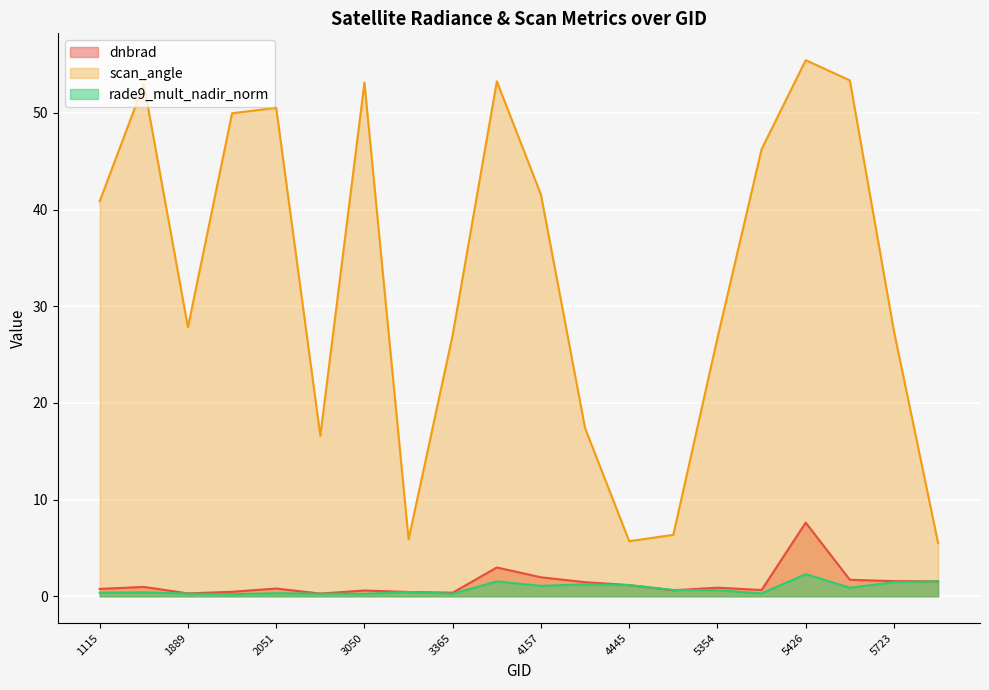

What is the difference between the scan_angle values at 5426 and 4121?

2.2